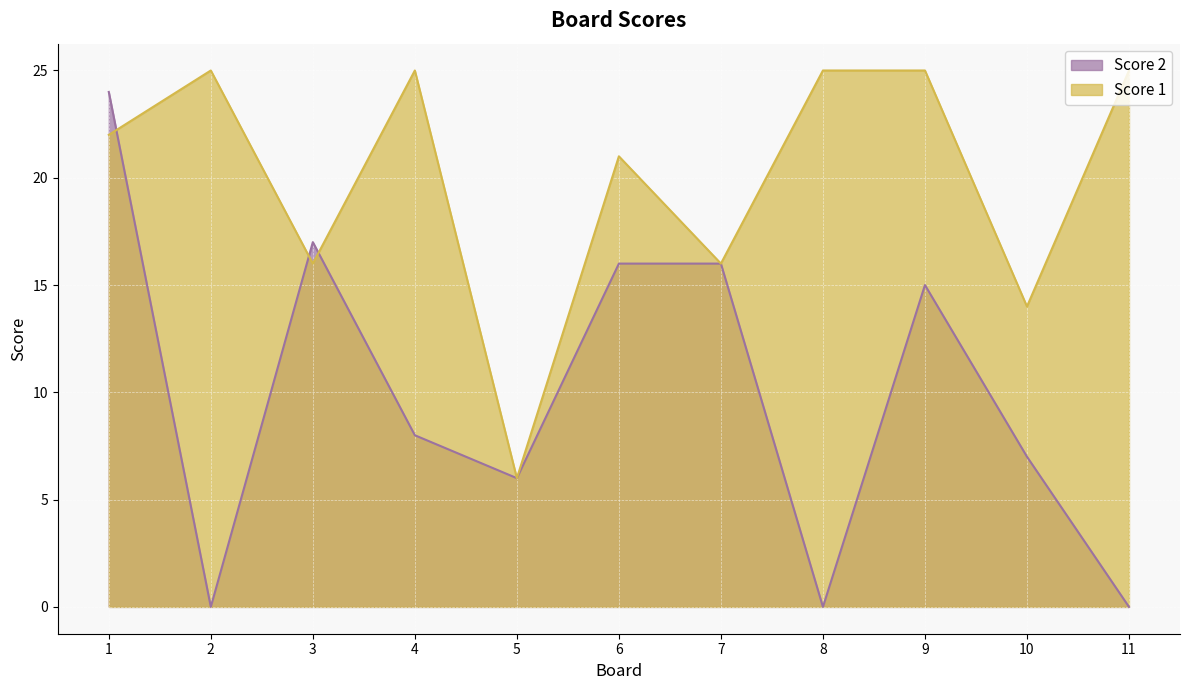

List the series in order of their overall mean, highest first.

Score 1, Score 2